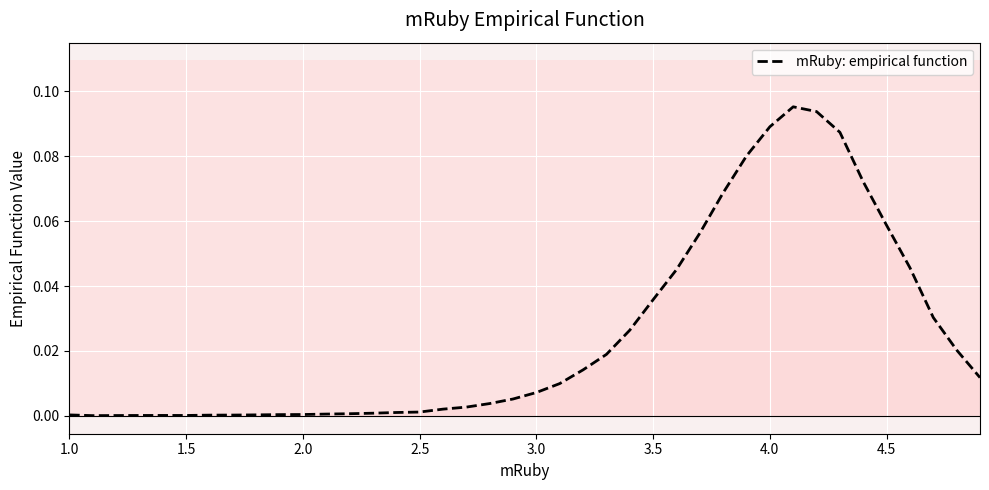

How many interior local peaks (higher than both neighbors) does the data have?

2